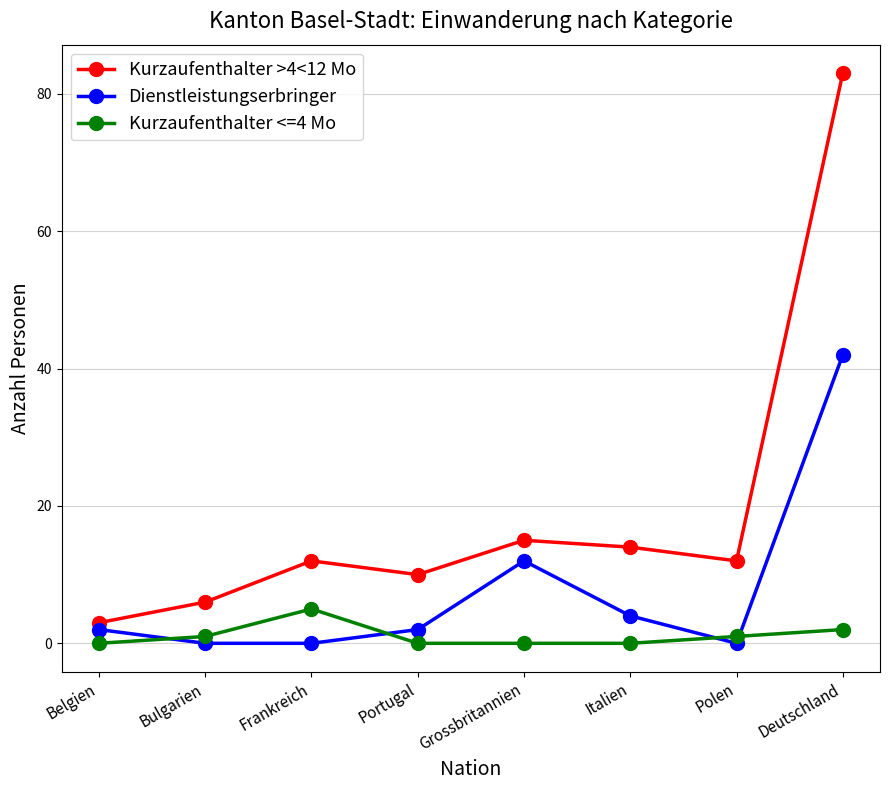

True or false: Kurzaufenthalter >4<12 Mo and Kurzaufenthalter <=4 Mo cross at least once.

False